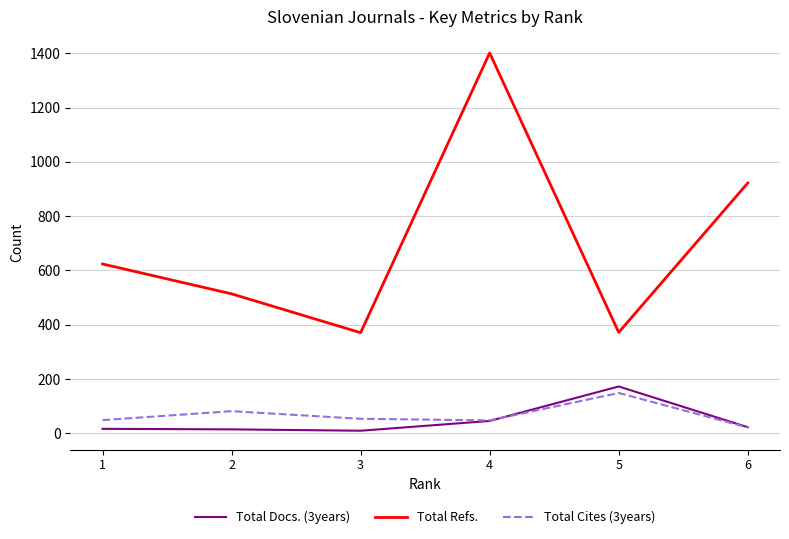

Which series changed the most between 2 and 6?

Total Refs.